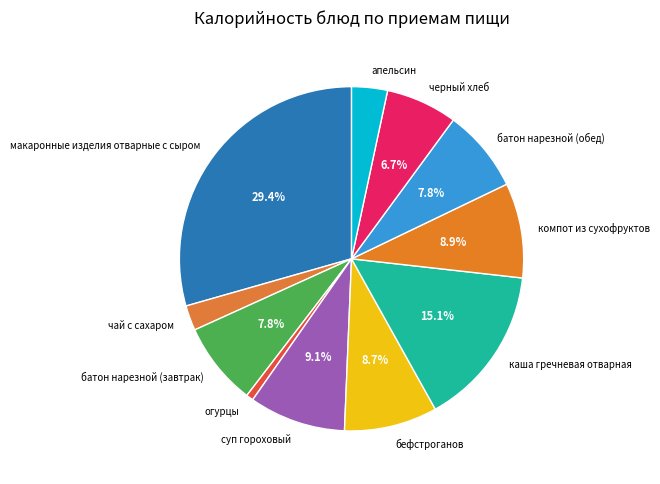

Which slice is the smallest?

огурцы